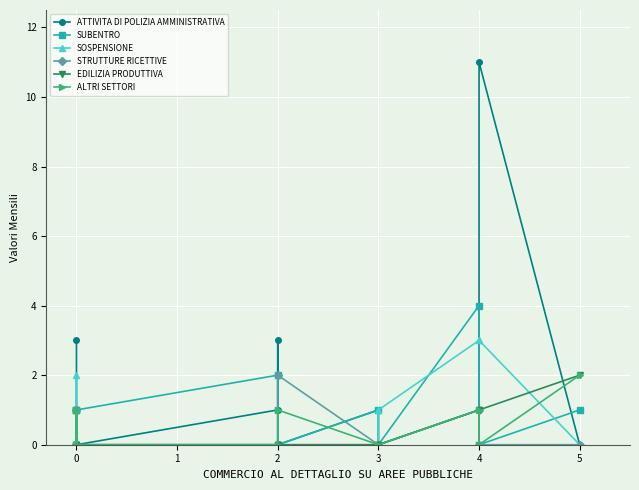

How many interior local peaks does the ALTRI SETTORI series have?

2